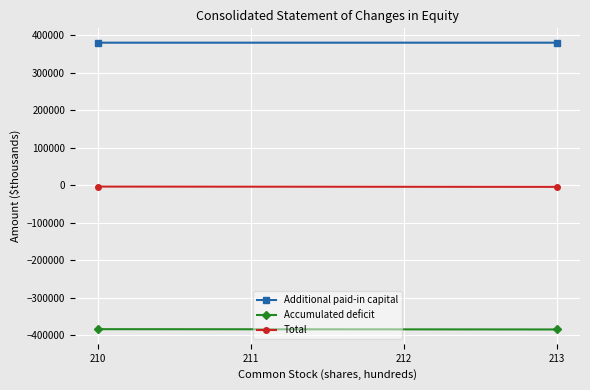

Which series has the largest total across all categories?

Additional paid-in capital